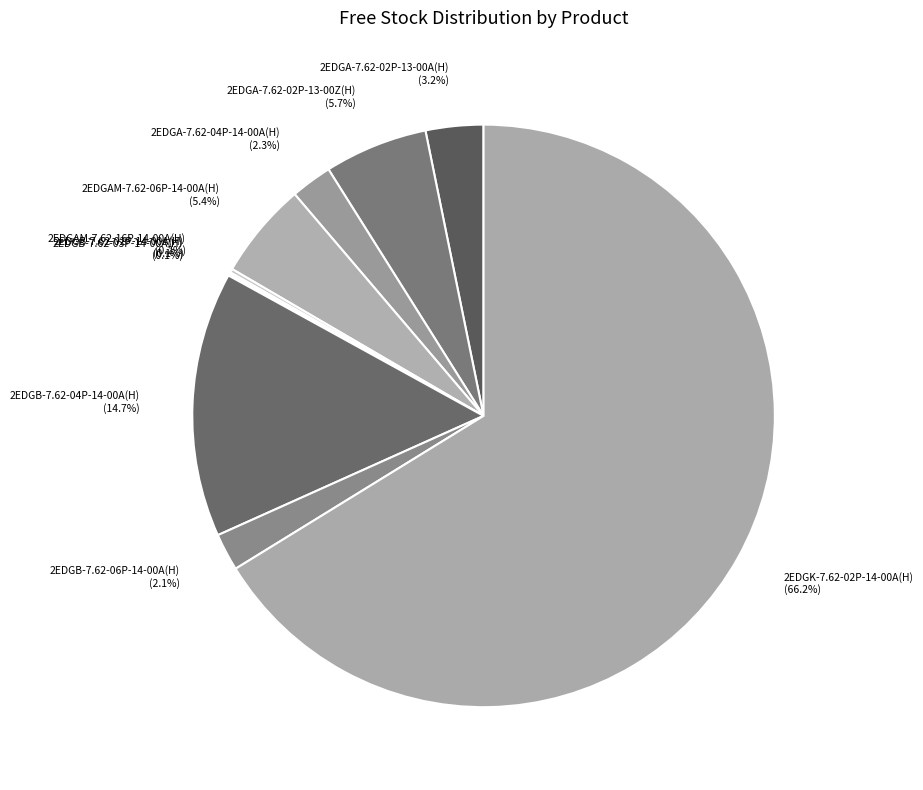

What percentage is NOT represented by 2EDGK-7.62-02P-14-00A(H)?

33.8%